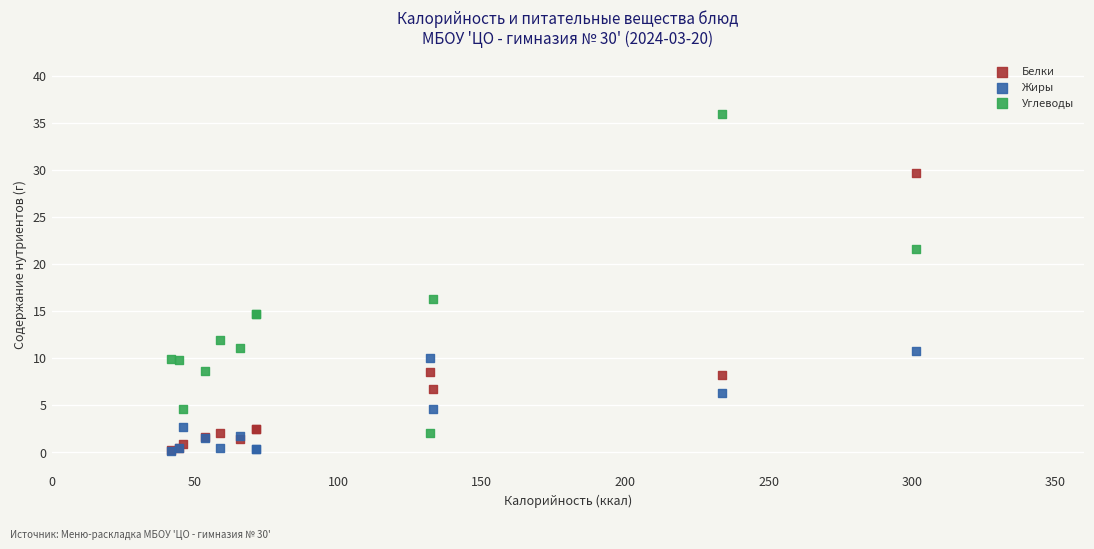

What are all the series names shown in the legend?

Белки, Жиры, Углеводы